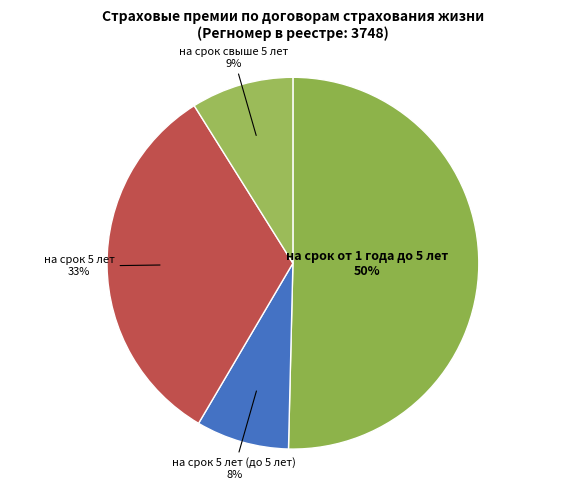

What is the largest slice in the pie chart?

на срок от 1 года до 5 лет